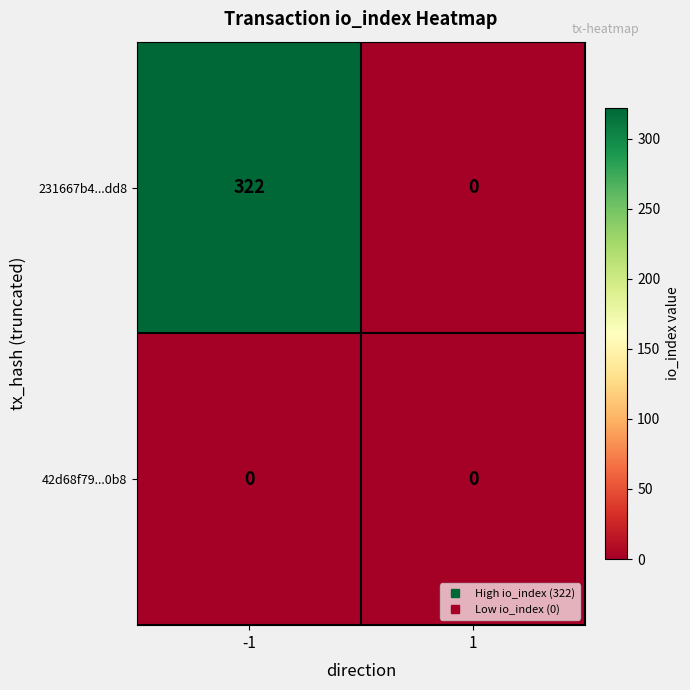

Which series has the largest range (max minus min)?

231667b4...dd8